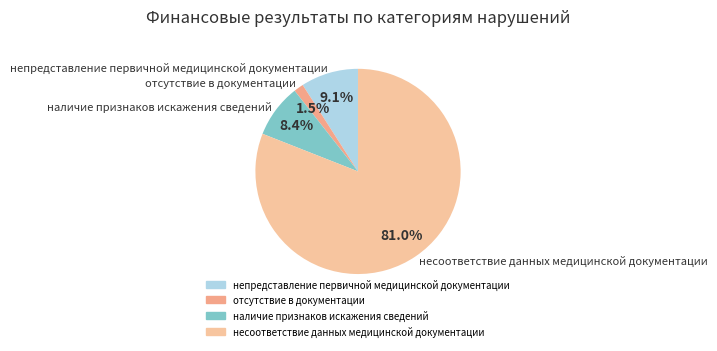

Does несоответствие данных медицинской документации represent more than half of the total?

Yes